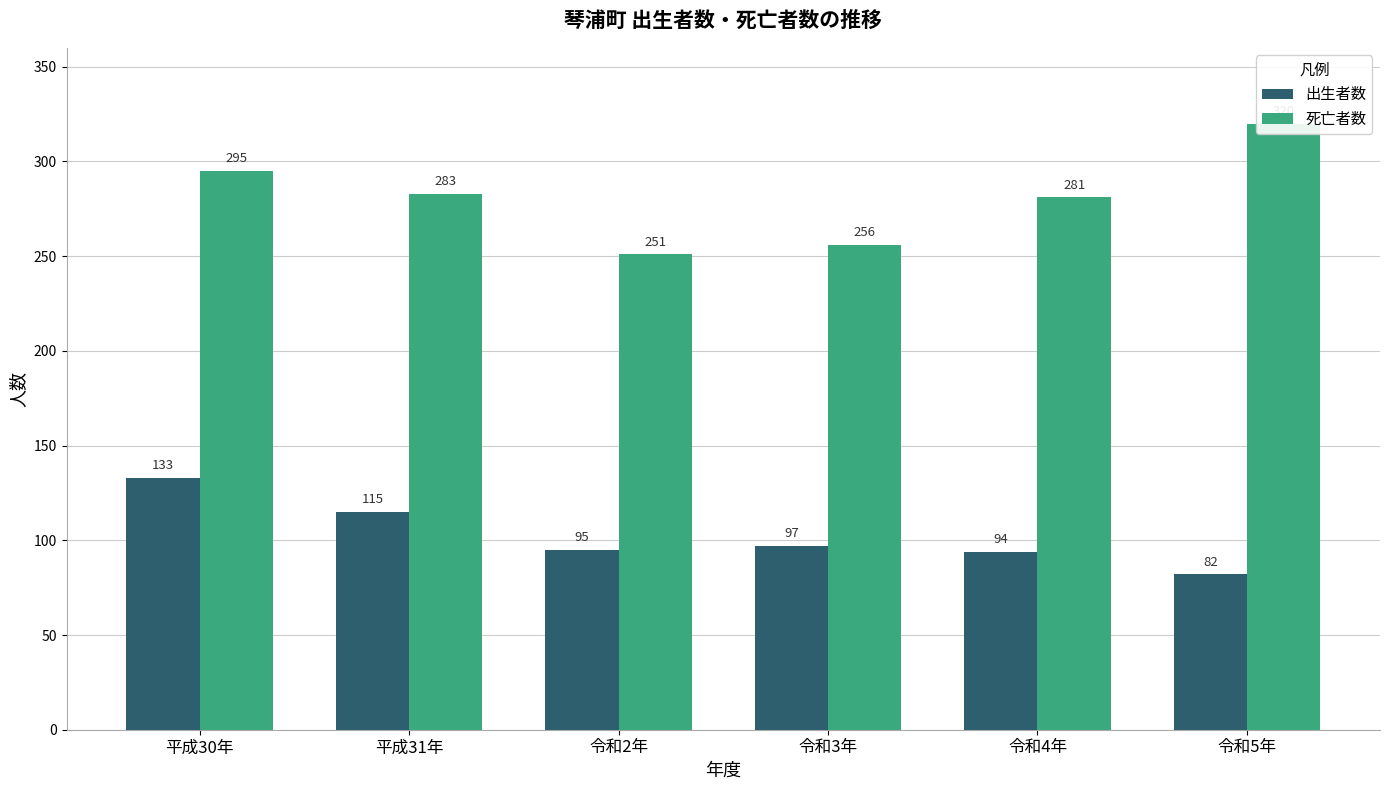

Which label corresponds to the smallest value in the chart?

令和5年